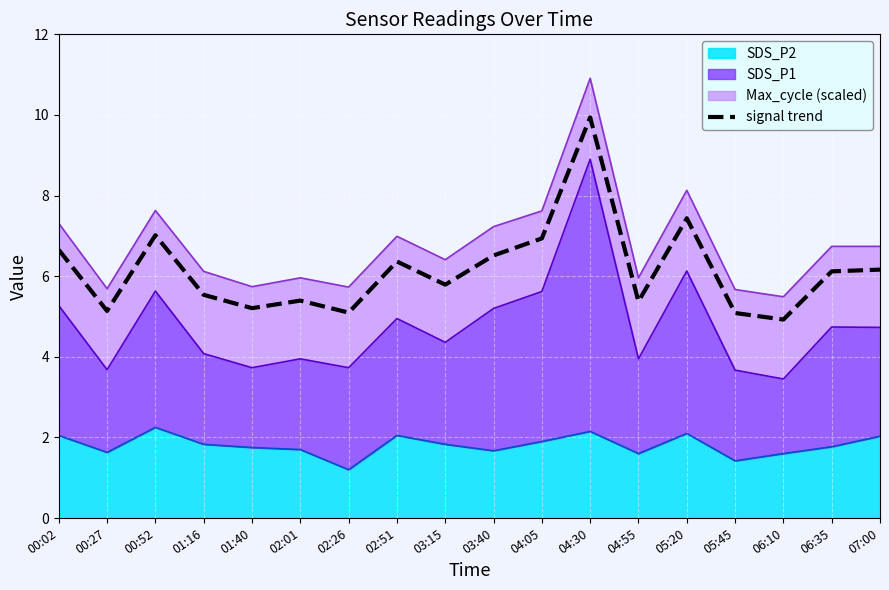

What is the greatest value displayed?

9.9